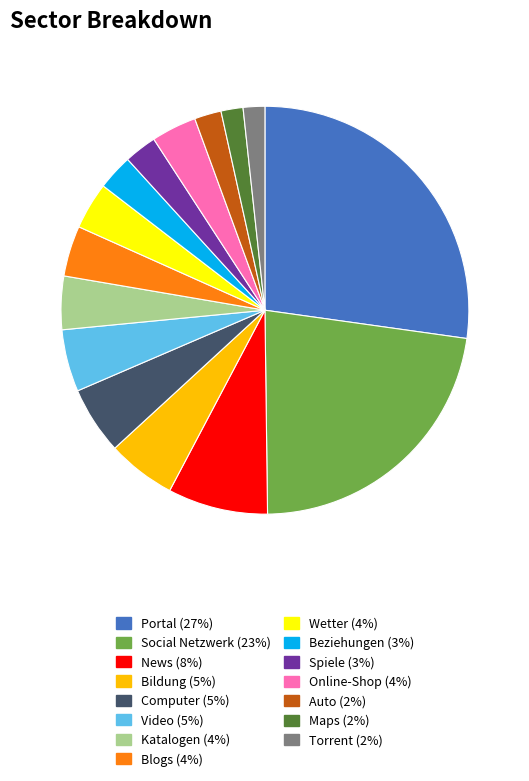

Which slice is the largest?

Portal